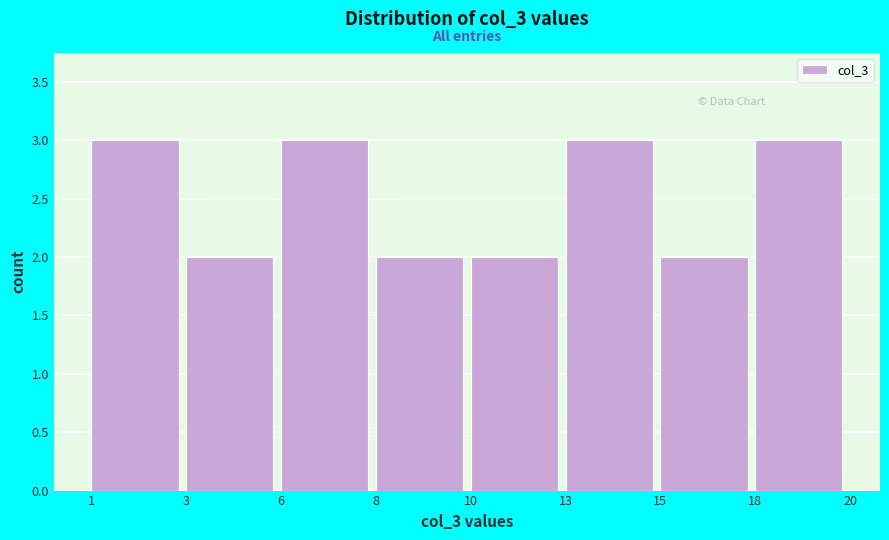

Reading left to right, extract all data points from this chart.

1=3	3=2	6=3	8=2	10=2	13=3	15=2	18=3